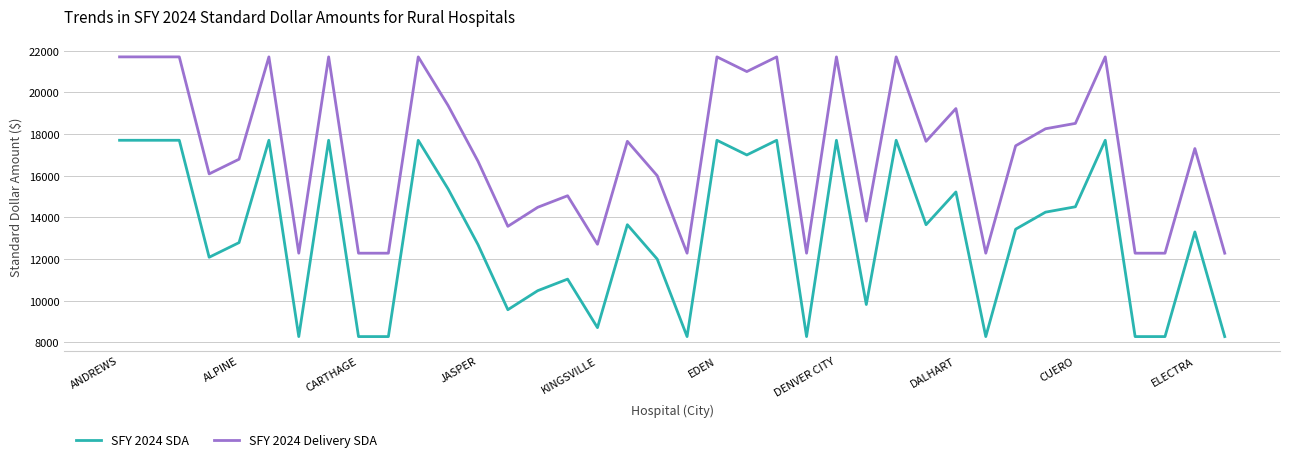

What is the sum of all SFY 2024 SDA values?

498746.5